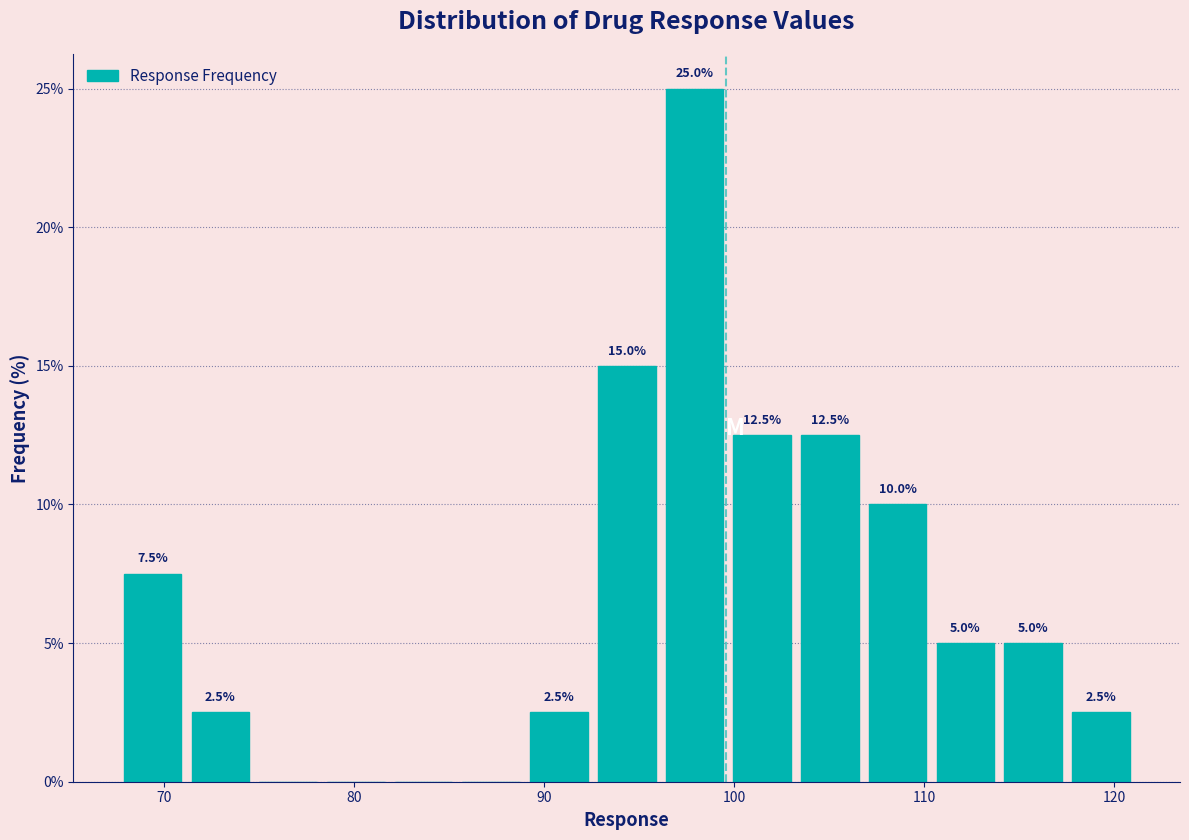

Around what value on the x-axis is the tallest bar? Give the approximate position of its centre, as read against the axis.

98